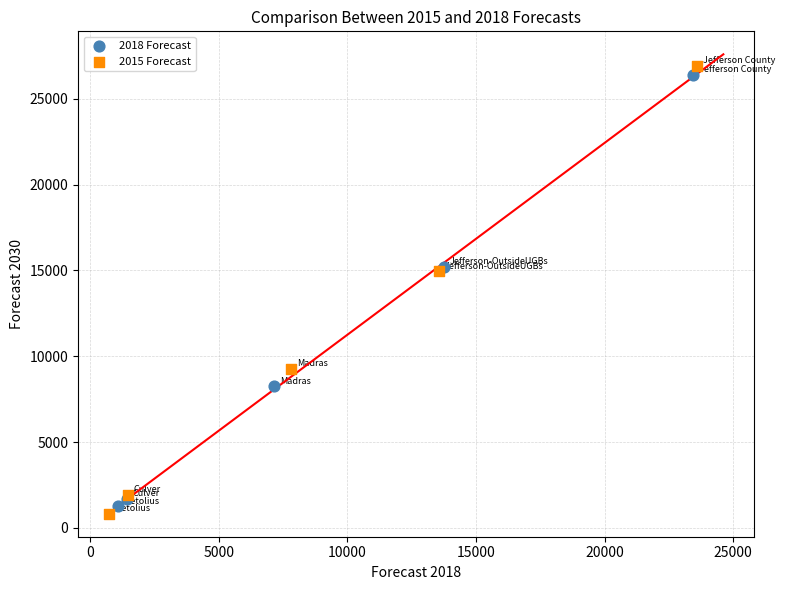

Which series has the largest Y range (max minus min)?

2015 Forecast